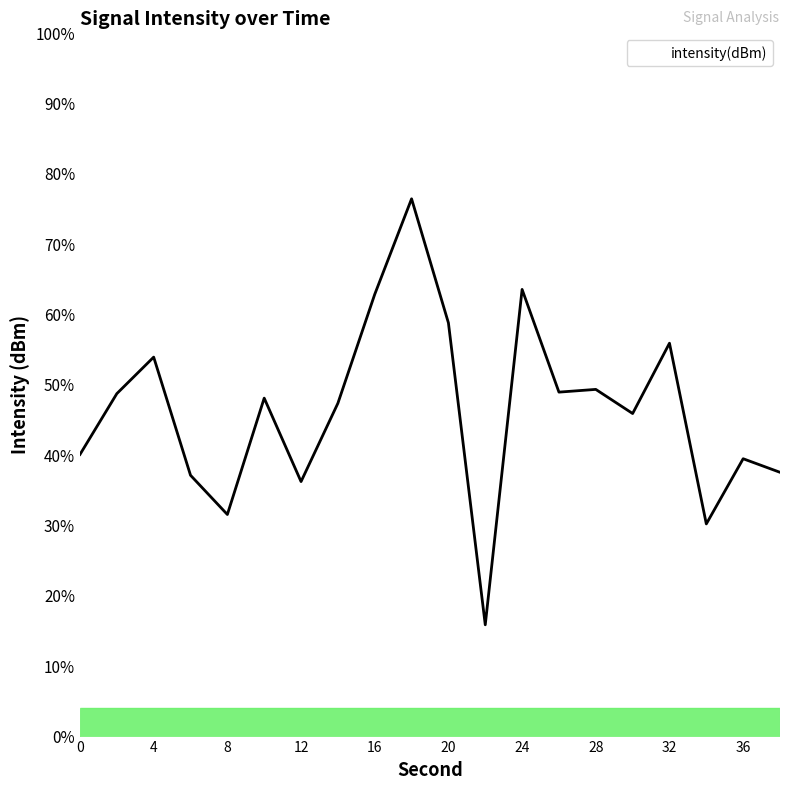

What is the difference between the maximum and minimum values?

60.6